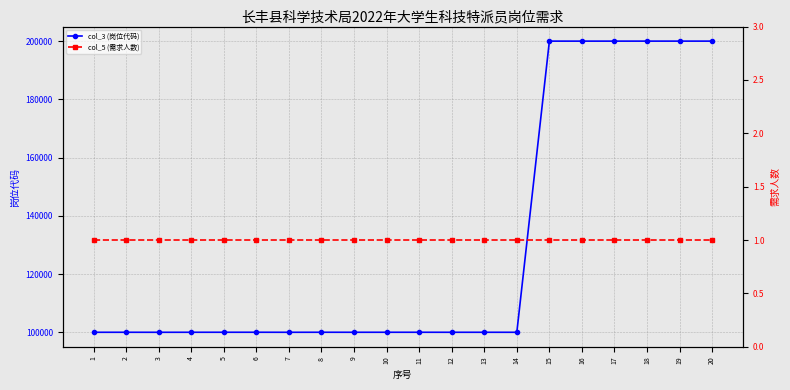

What is the value of the col_5 (需求人数) point at the 16th from the left?

1